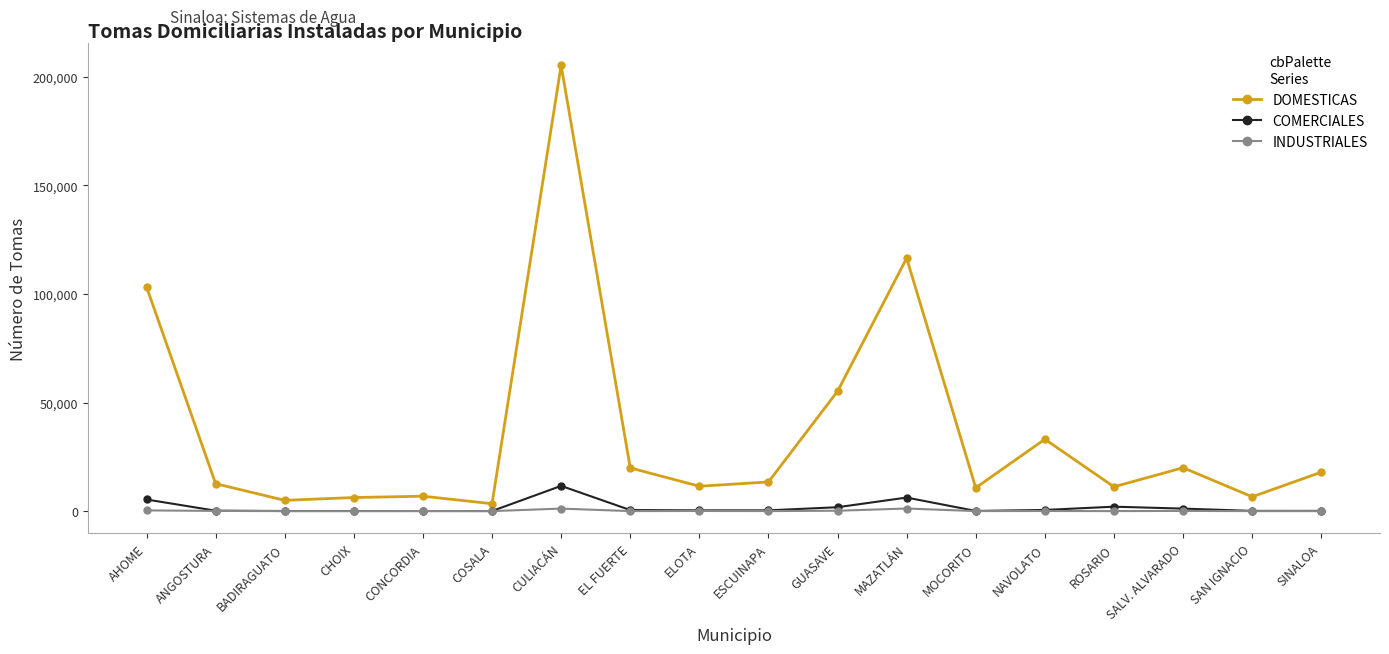

Which series has the largest total across all categories?

DOMESTICAS